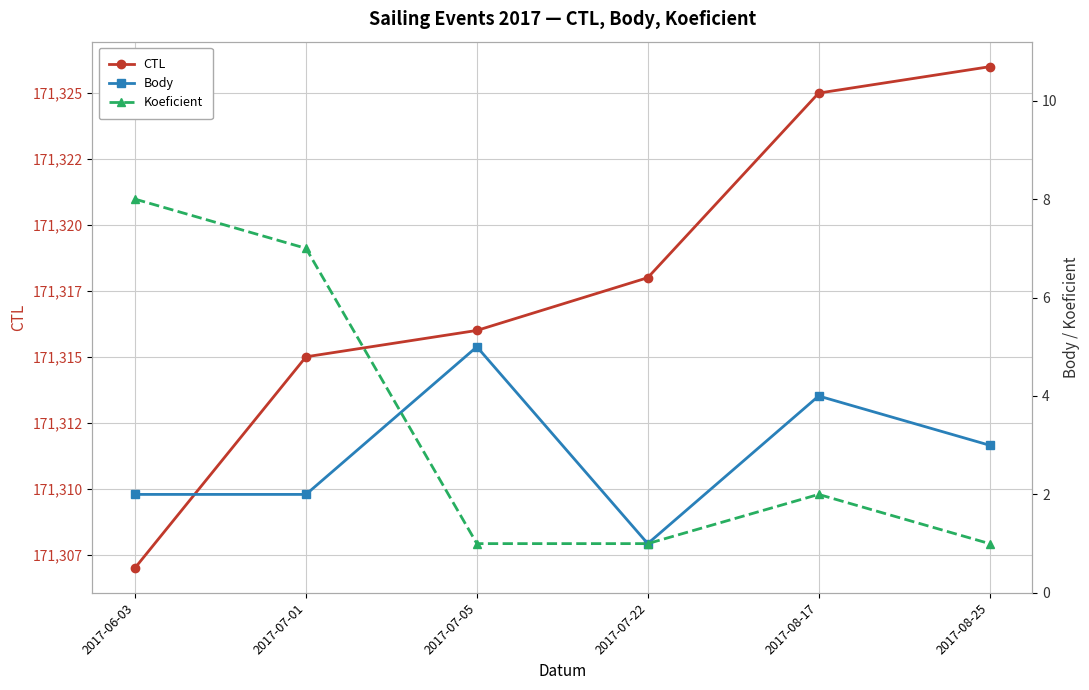

What is the maximum value for Koeficient?

8